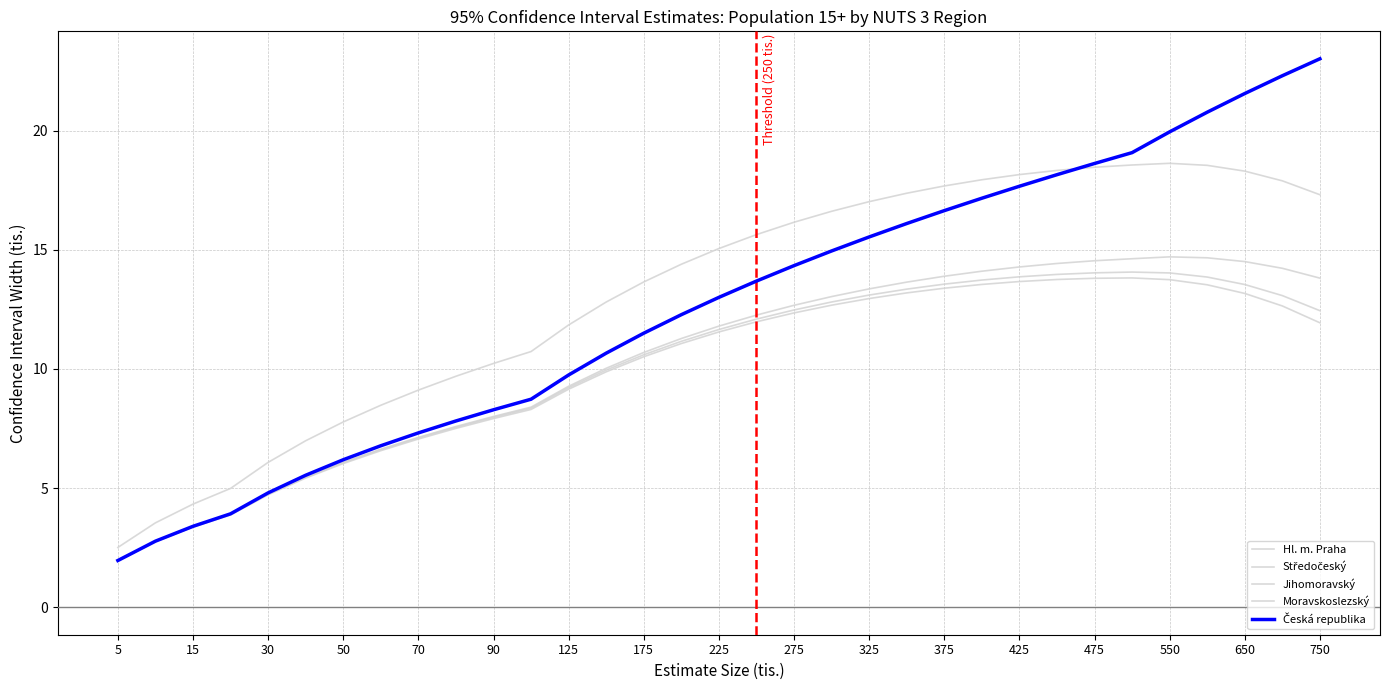

What is the value of the Jihomoravský point at the 28th from the left?

13.8